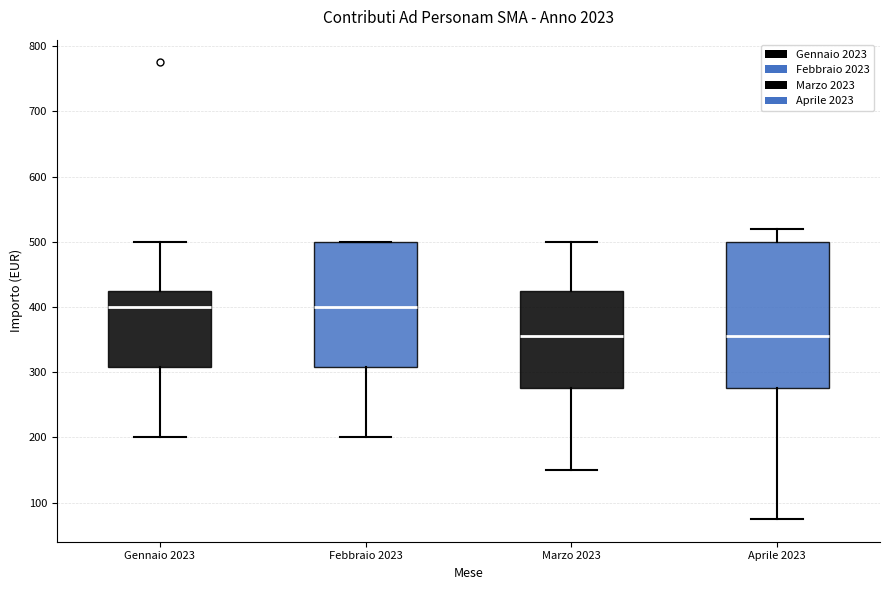

Comparing the boxes themselves (not the whiskers), which one is the tallest?

Aprile 2023